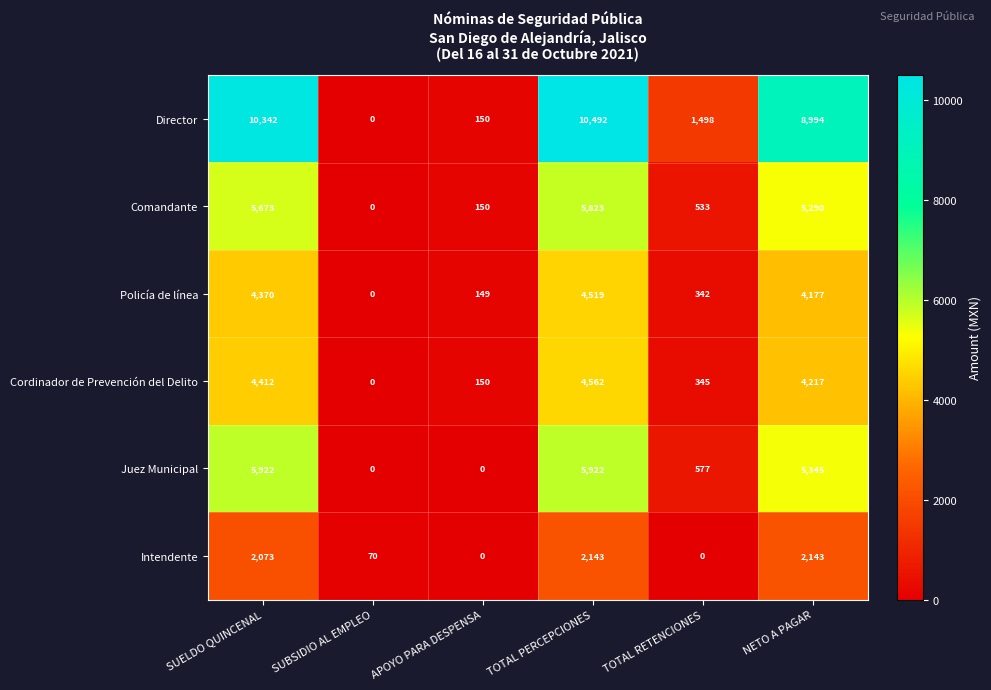

What is the difference between the Policía de línea values at NETO A PAGAR and TOTAL PERCEPCIONES?

342